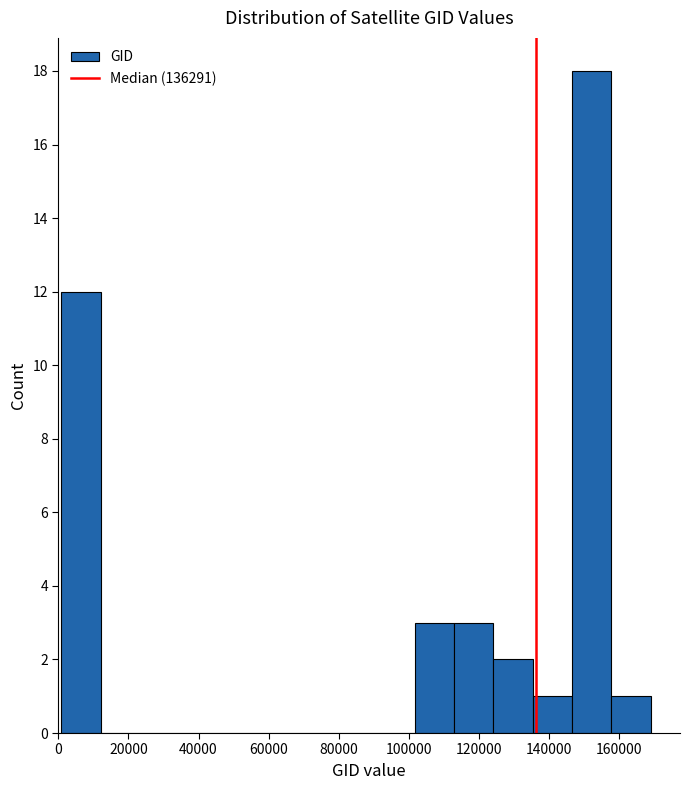

What is the height of the bar covering 124000 to 136000 on the x-axis? Neither the bar edges nor the heights are printed on the chart, so give them approximately, as read against the axes.

2